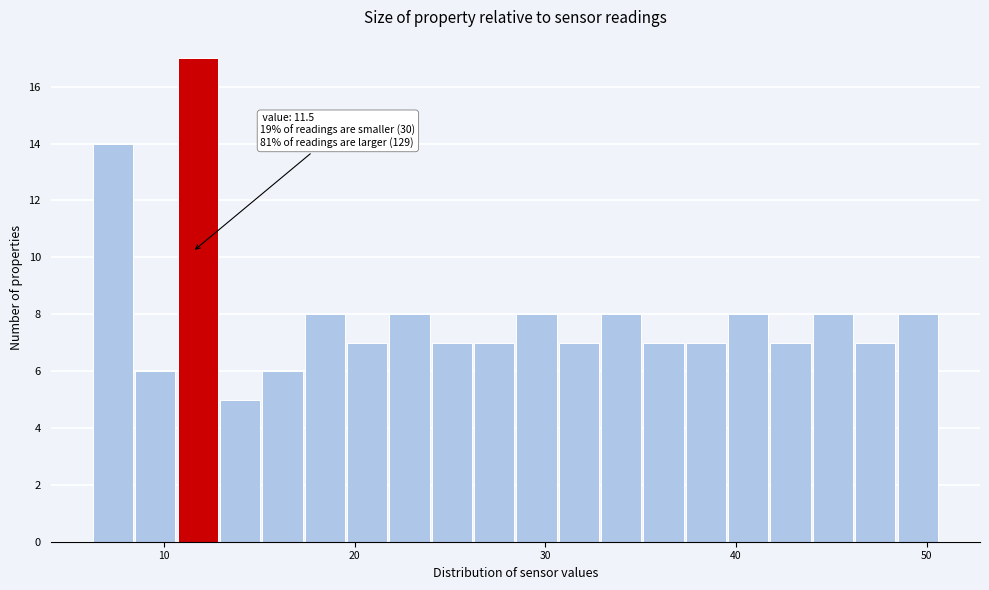

Around what value on the x-axis is the tallest bar? Give the approximate position of its centre, as read against the axis.

12